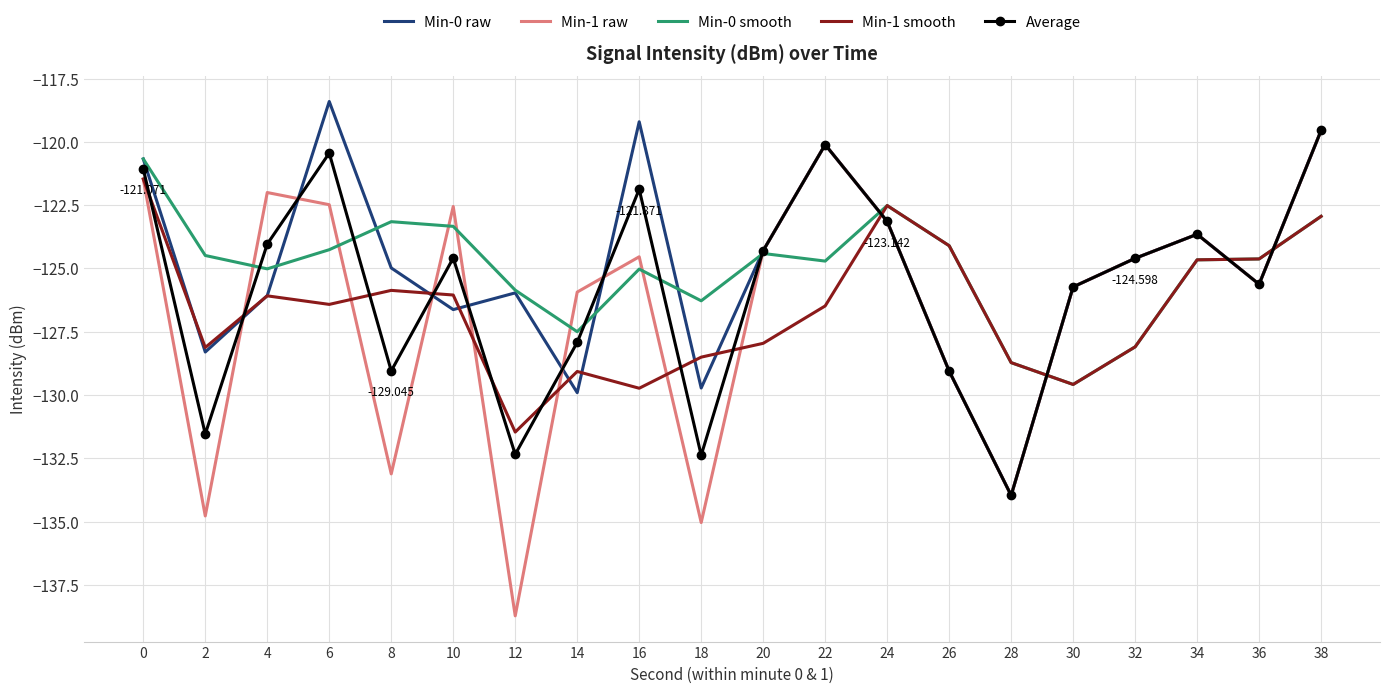

What is the spread (max minus min) of values at 14?

4.0